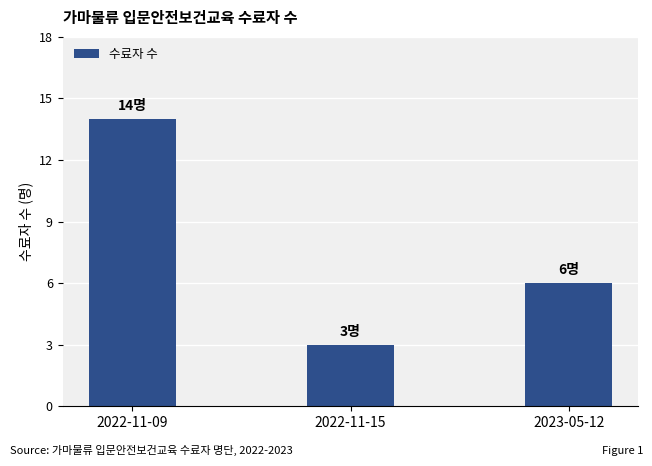

How many bars are there in total?

3